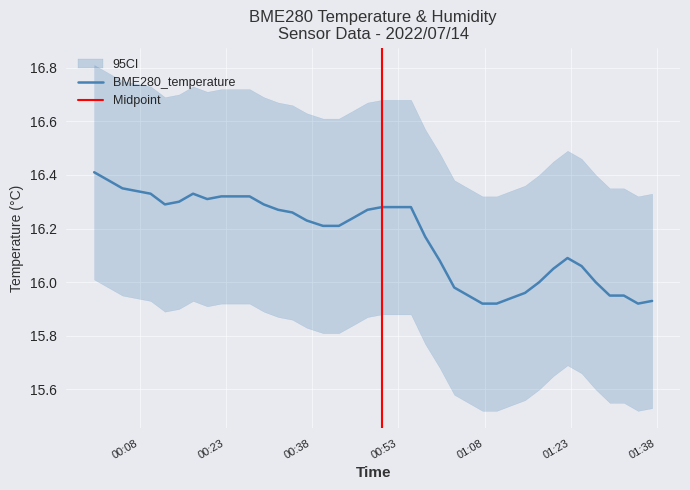

Reading right to left, transcribe all the data shown in this chart.

15.9	15.9	15.9	15.9	16.0	16.1	16.1	16.1	16.0	16.0	15.9	15.9	15.9	15.9	16.0	16.1	16.2	16.3	16.3	16.3	16.3	16.2	16.2	16.2	16.2	16.3	16.3	16.3	16.3	16.3	16.3	16.3	16.3	16.3	16.3	16.3	16.3	16.4	16.4	16.4